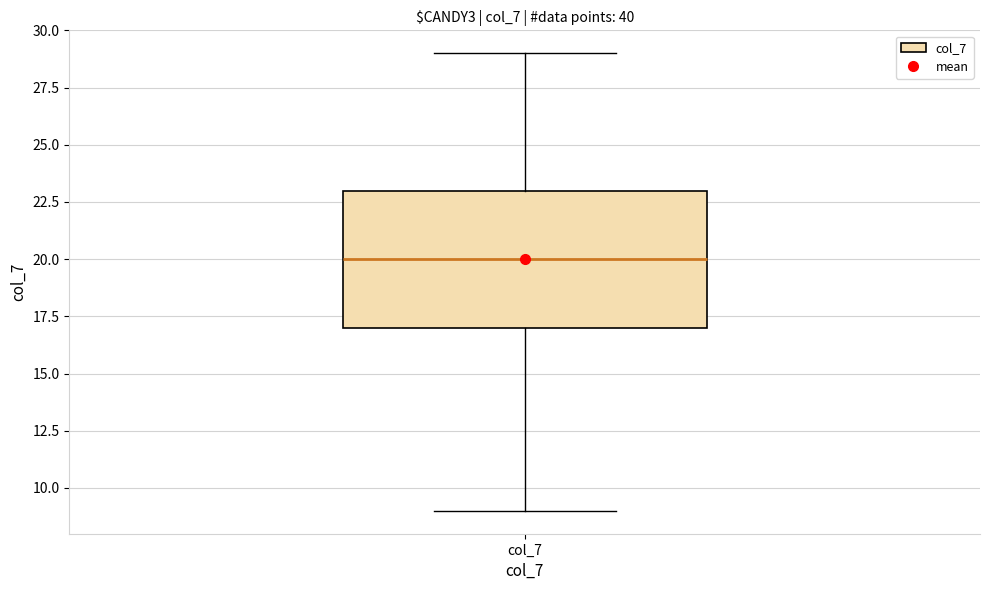

Transcribe this box plot: give where the median line is, the range the box spans, and where the two whiskers end, as read against the y-axis. The values are not printed on the chart, so give them approximately, as read against the axis.

median 20, box 17 to 23, whiskers 9 to 29